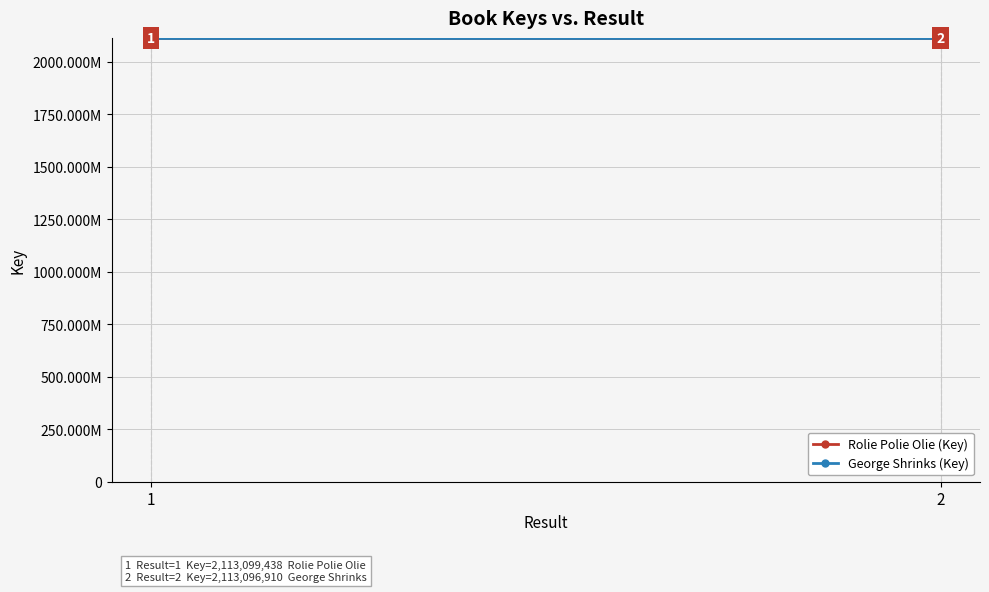

Rank the series at 1 from lowest to highest value.

George Shrinks (Key), Rolie Polie Olie (Key)